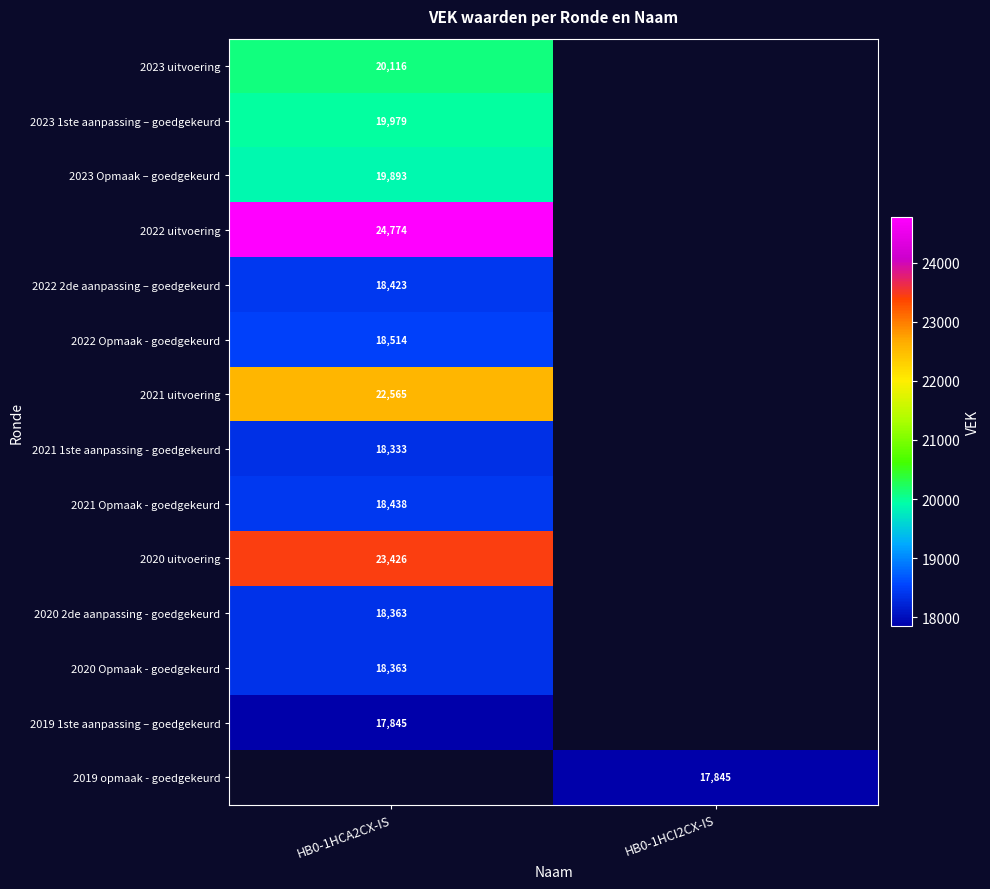

What is the difference between the highest and lowest values at HB0-1HCA2CX-IS?

6929.0